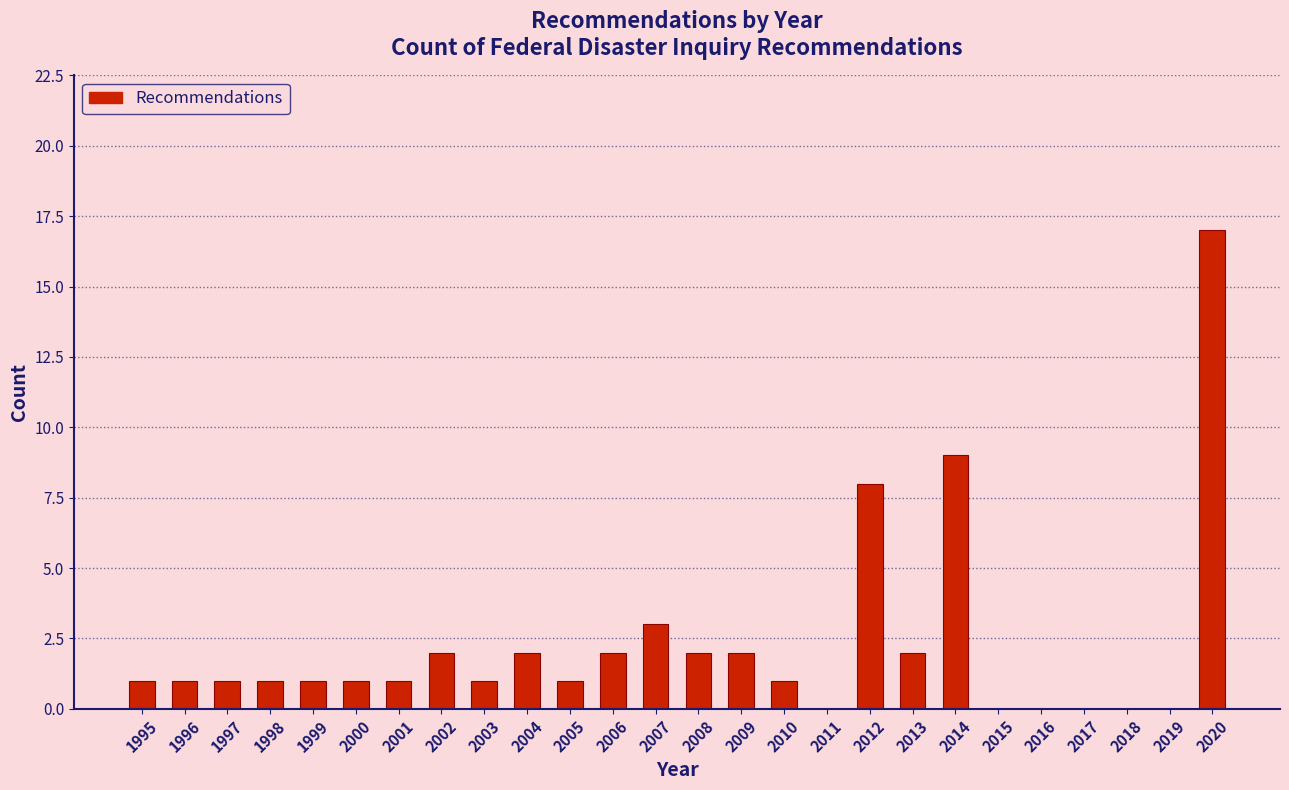

Reading left to right, transcribe all the data shown in this chart.

1995=1	1996=1	1997=1	1998=1	1999=1	2000=1	2001=1	2002=2	2003=1	2004=2	2005=1	2006=2	2007=3	2008=2	2009=2	2010=1	2011=0	2012=8	2013=2	2014=9	2015=0	2016=0	2017=0	2018=0	2019=0	2020=17